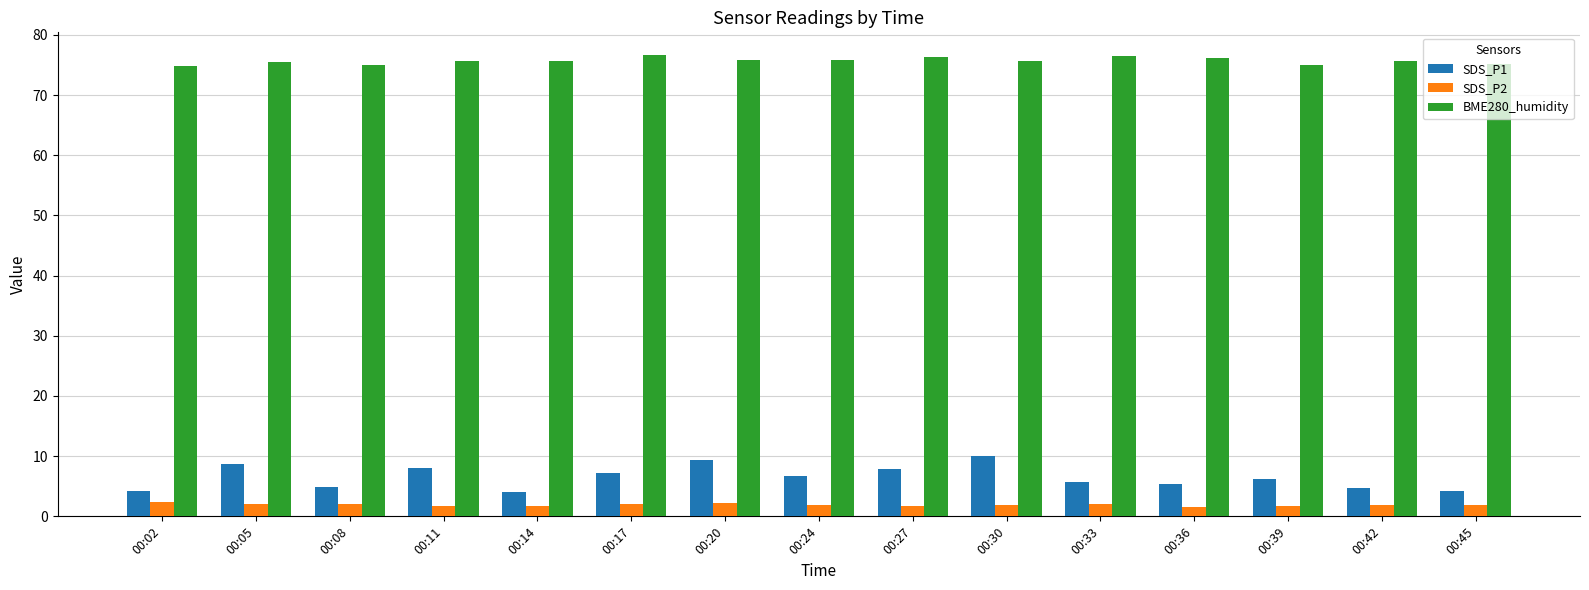

Between 00:02 and 00:20, which series saw the biggest shift?

SDS_P1